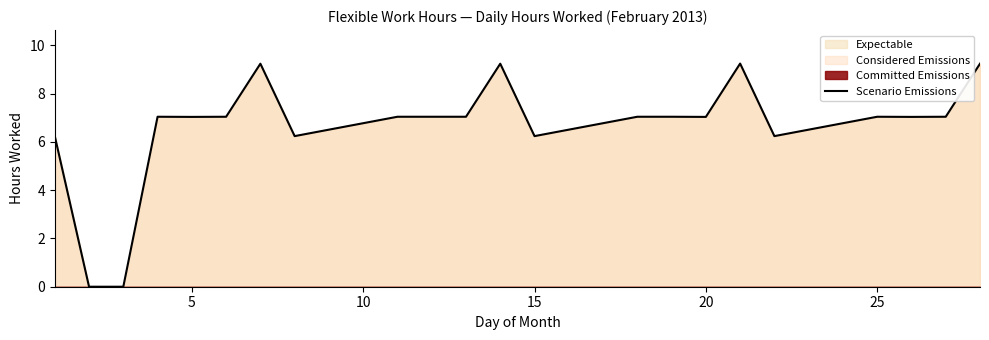

What is the value of the 6th point from the left?

7.0